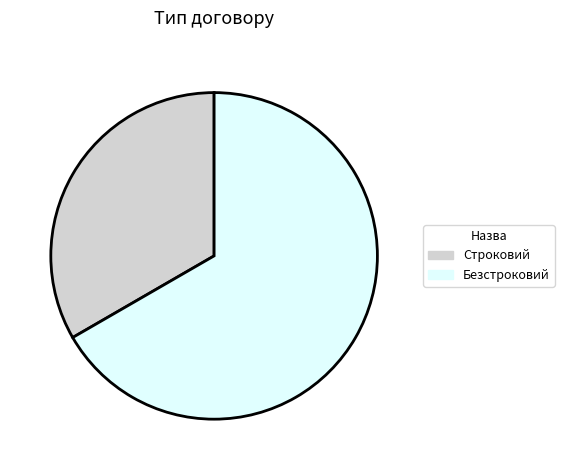

Do Безстроковий and Строковий together represent more than half of the pie?

Yes